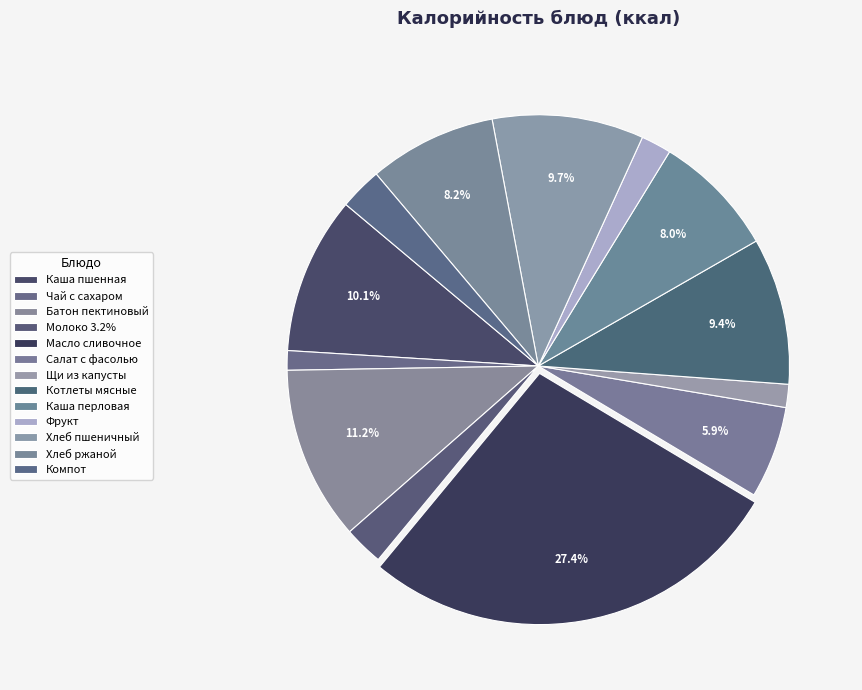

What is the smallest slice in the pie chart?

Чай с сахаром